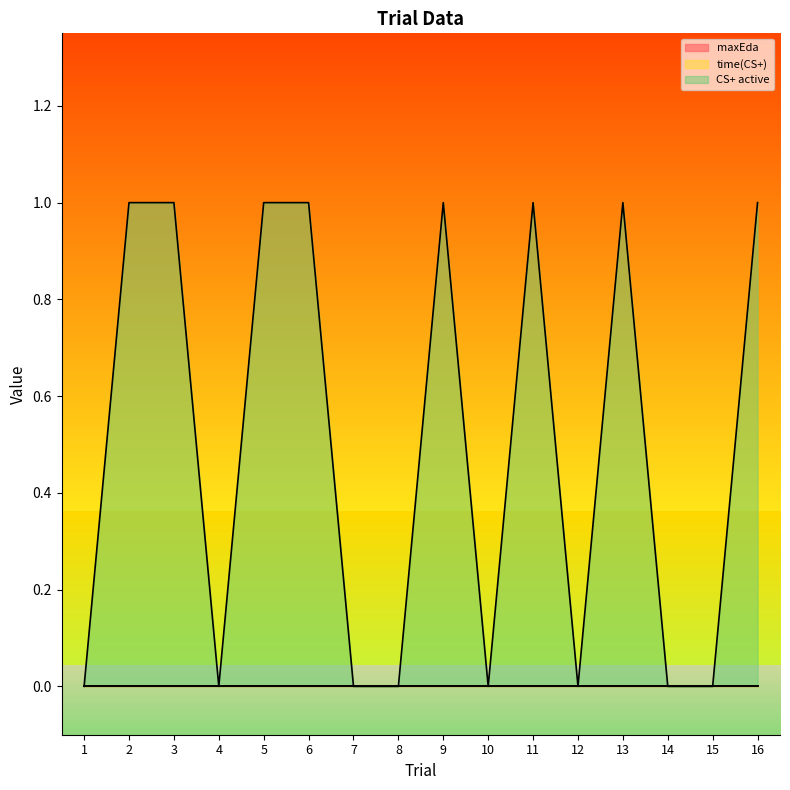

In CS+ active, how many points are higher than both neighbors (excluding endpoints)?

3